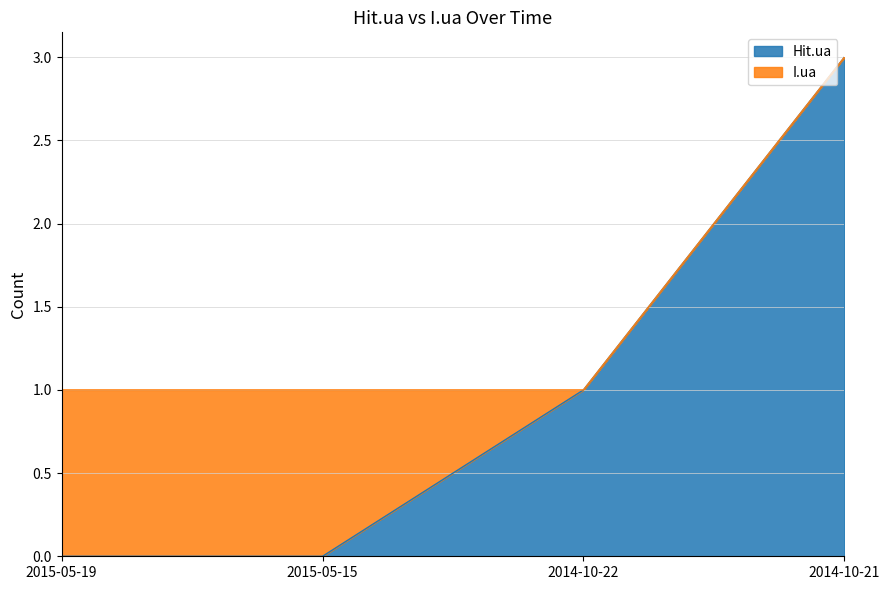

How many values exceed 1?

1